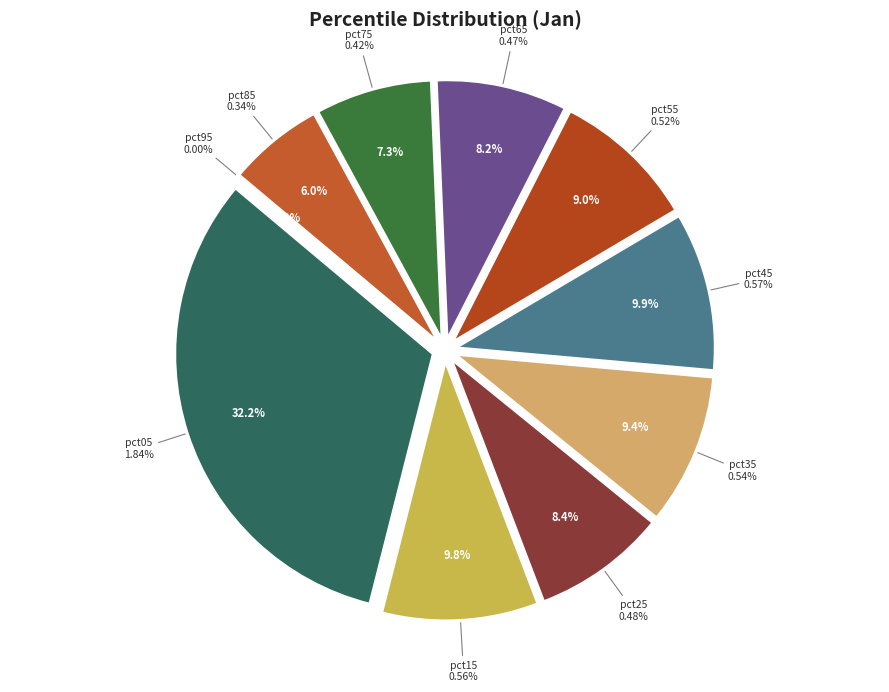

Is it true that pct35 is 9% of the pie?

True